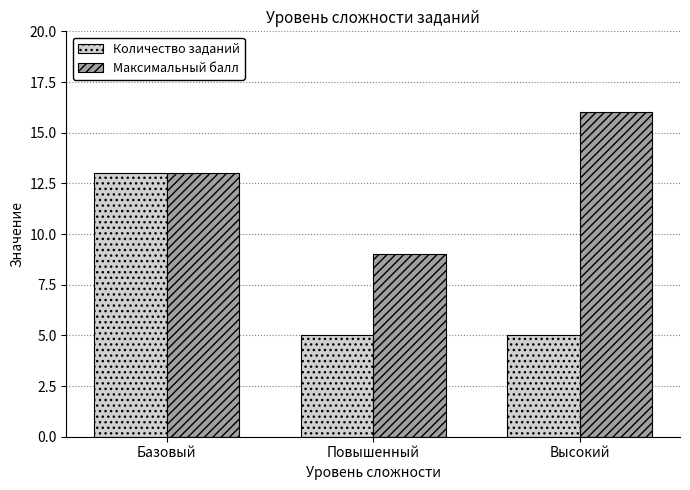

Reading right to left, what are all the values shown in this chart?

Количество заданий: 5	5	13
Максимальный балл: 16	9	13